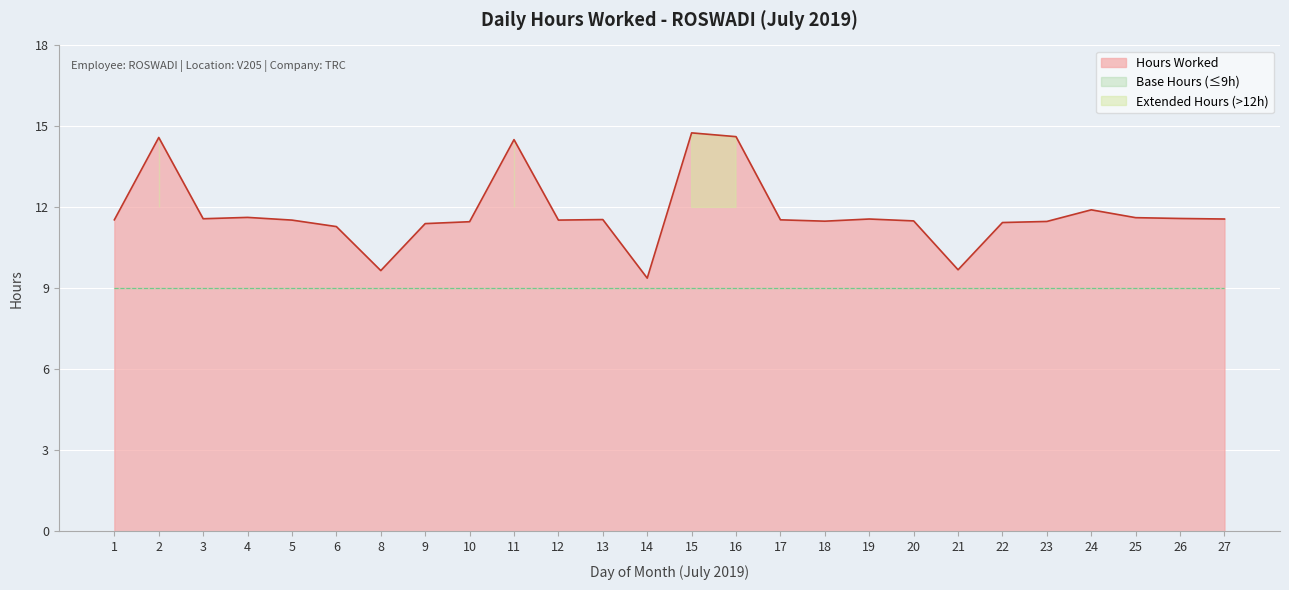

True or false: the data shows 5.5 at 4.

False